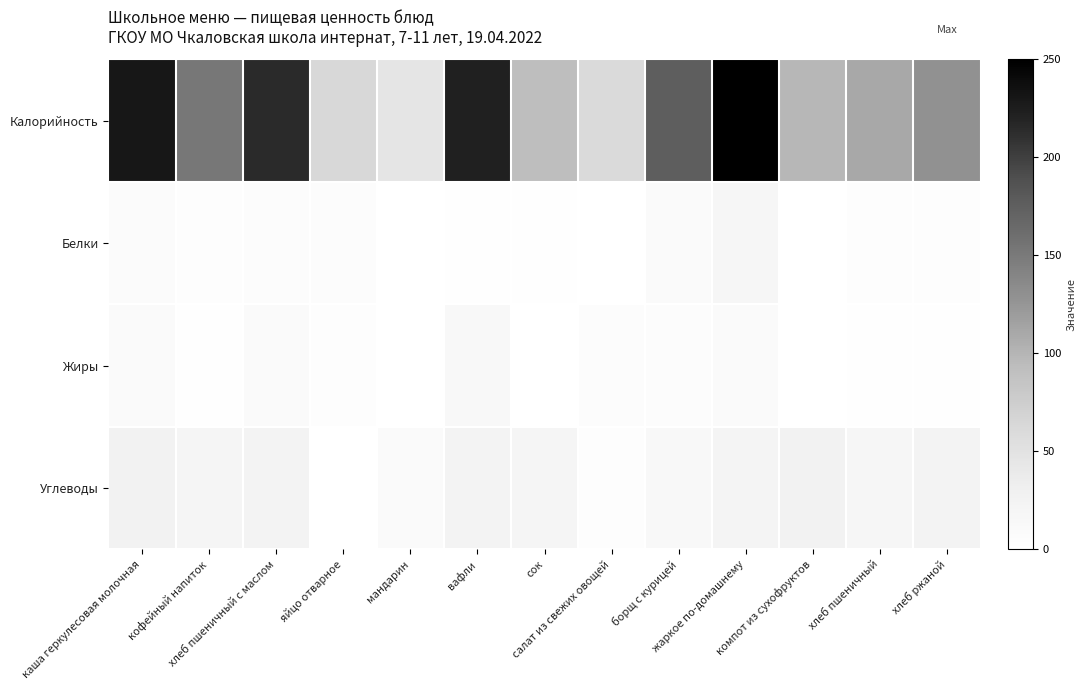

Which series has the largest total across all categories?

Калорийность